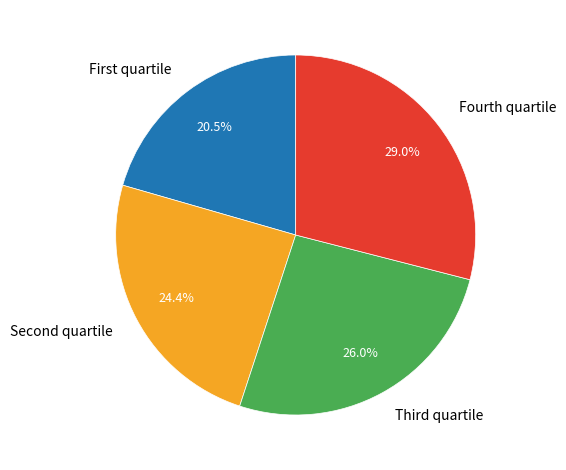

Is there any slice that represents more than half of the pie?

No